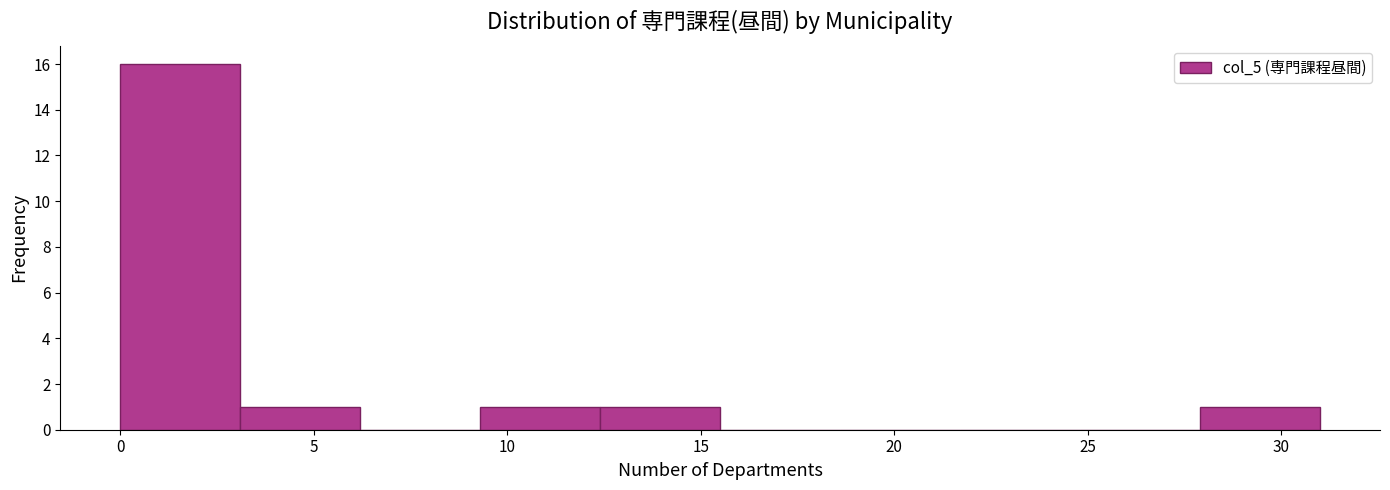

Reading left to right, transcribe this chart: for each bar, give the range it covers on the x-axis and its height. Neither the bar edges nor the heights are printed on the chart, so give them approximately, as read against the axes.

0.0 to 3.1: 16
3.1 to 6.2: 1
6.2 to 9.3: 0
9.3 to 12.4: 1
12.4 to 15.5: 1
15.5 to 18.6: 0
18.6 to 21.7: 0
21.7 to 24.8: 0
24.8 to 27.9: 0
27.9 to 31.0: 1